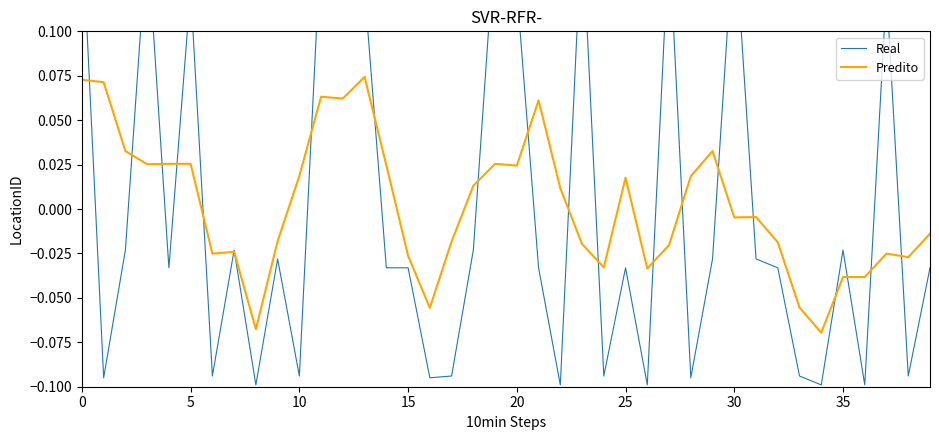

How many data points in Real are above 0?

12